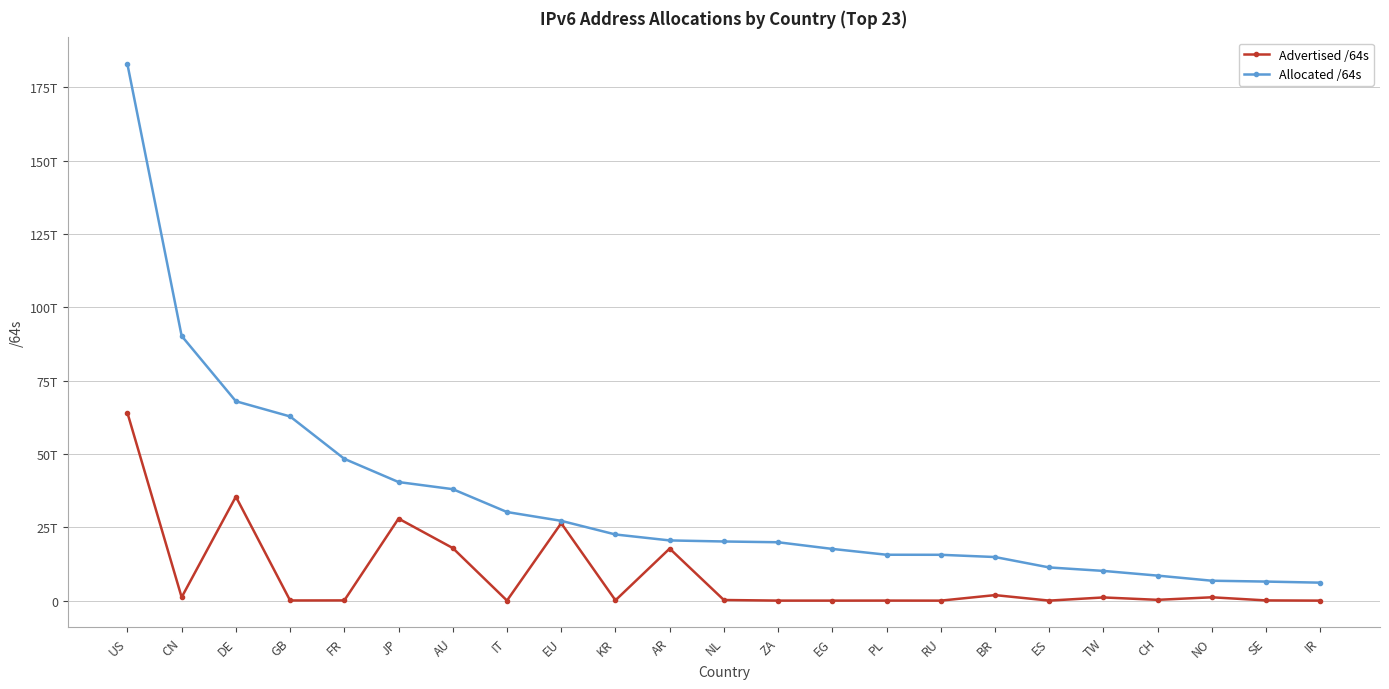

What is the minimum value shown in the chart?

4295491584